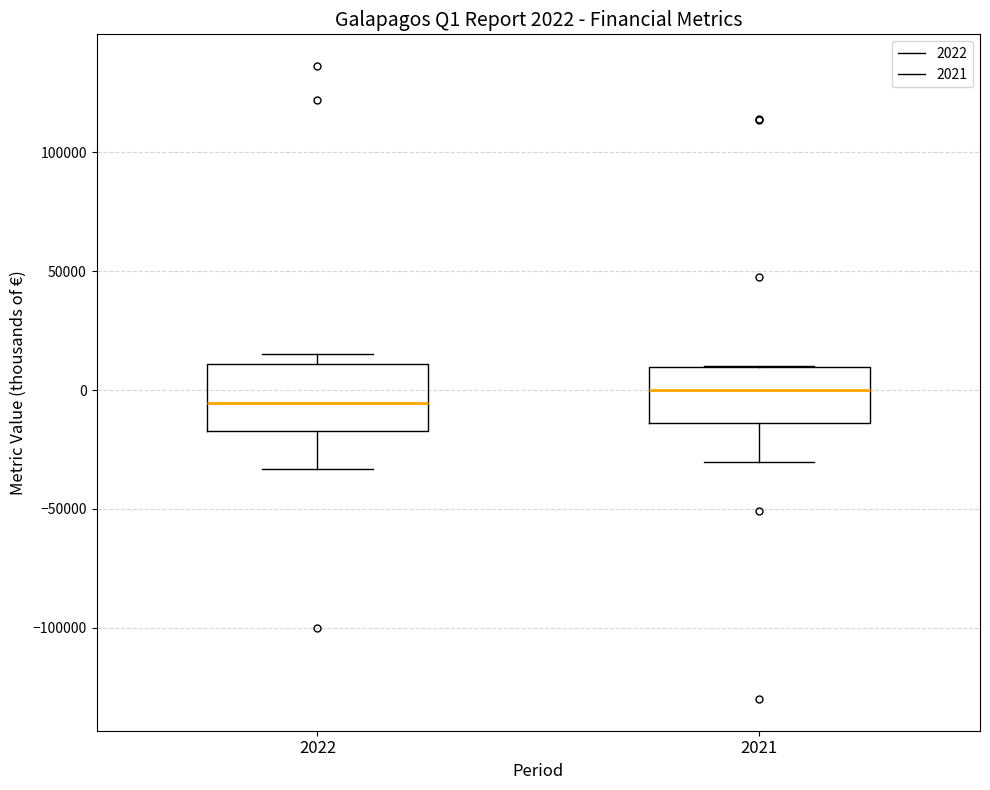

Which box's median line is the highest?

2021